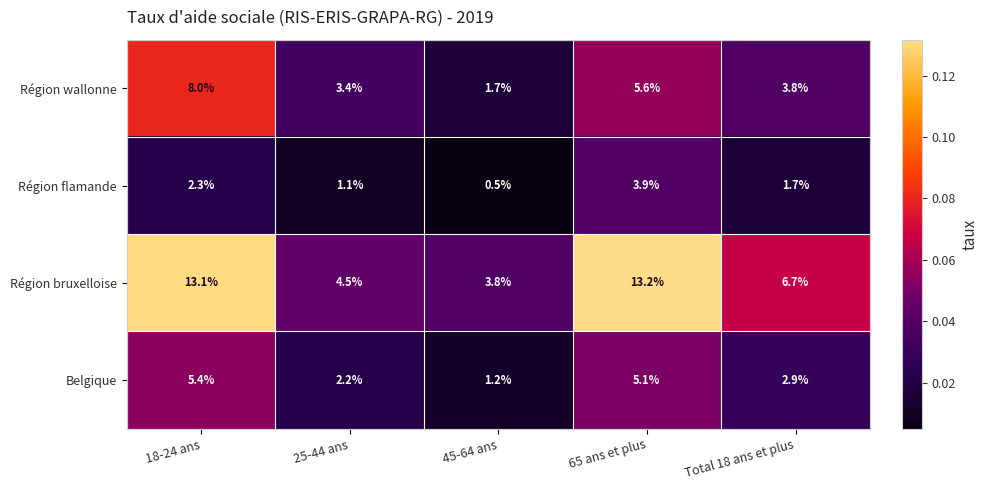

True or false: Région wallonne has a value of 3.4 at 25-44 ans.

True